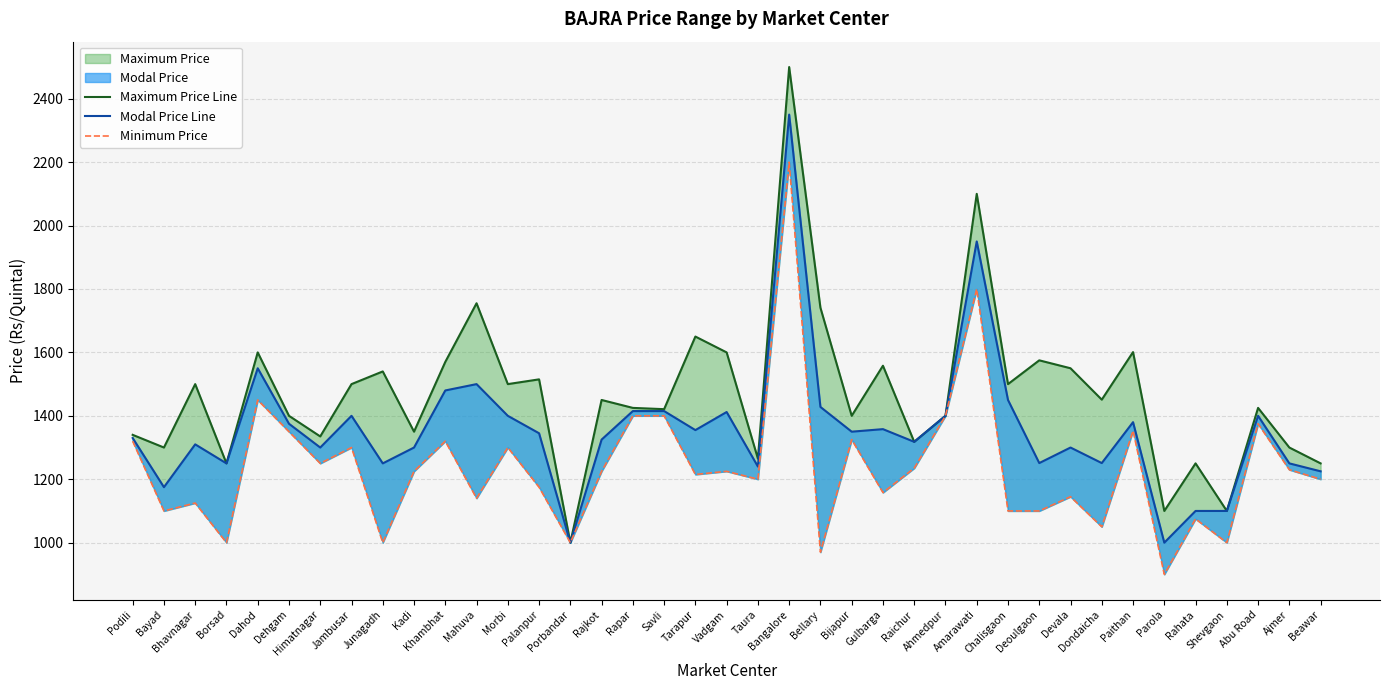

What is the label of the 17th point from the right?

Bellary